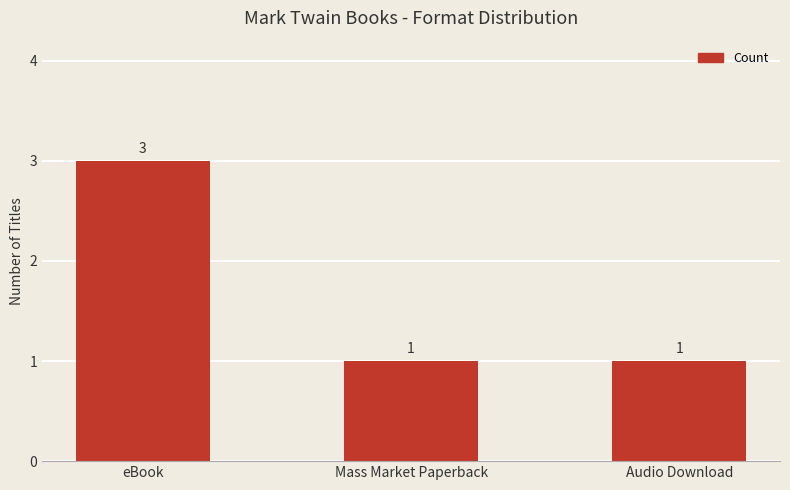

What is the approximate value at eBook?

3